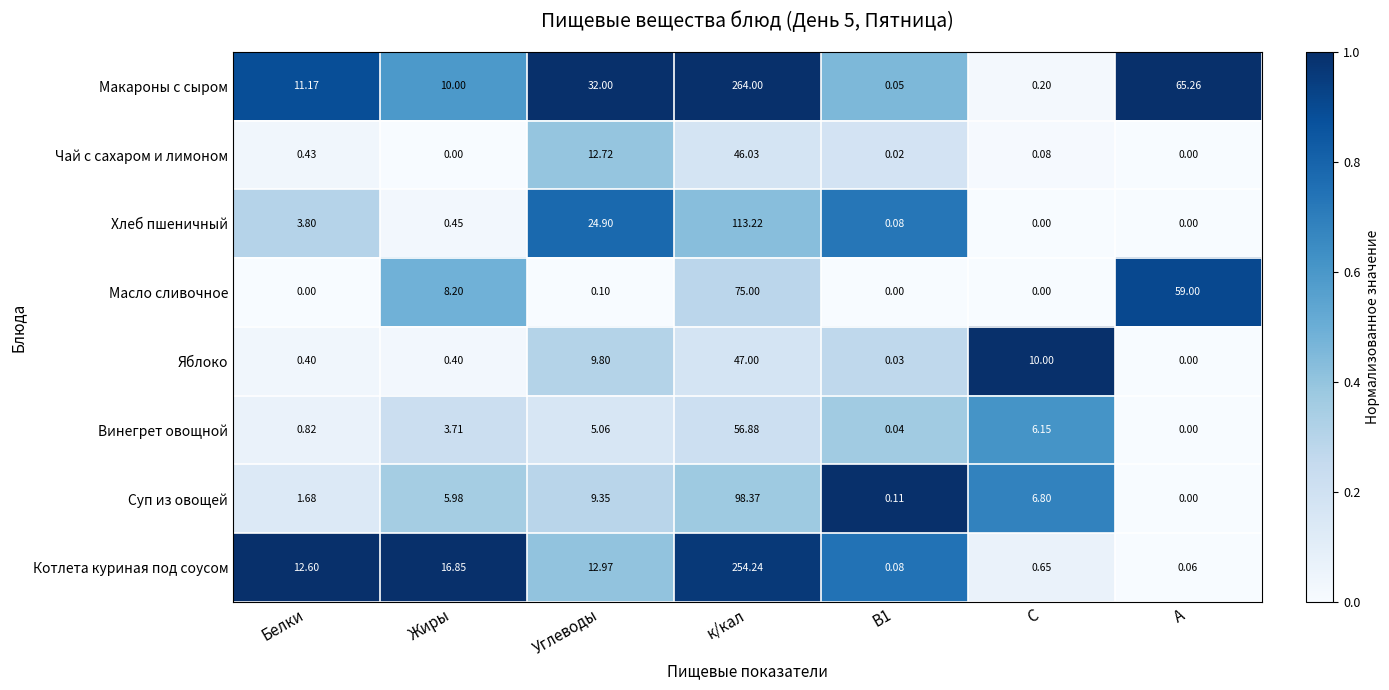

What is the total value across all series at В1?

0.4